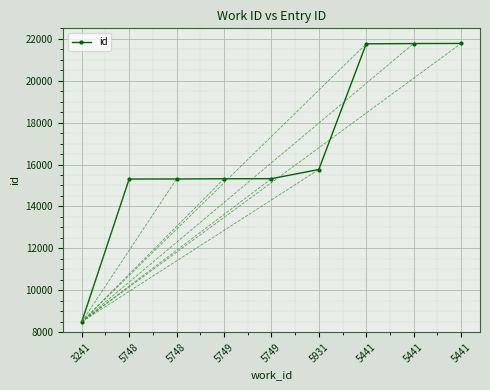

How many distinct data groups are displayed?

1